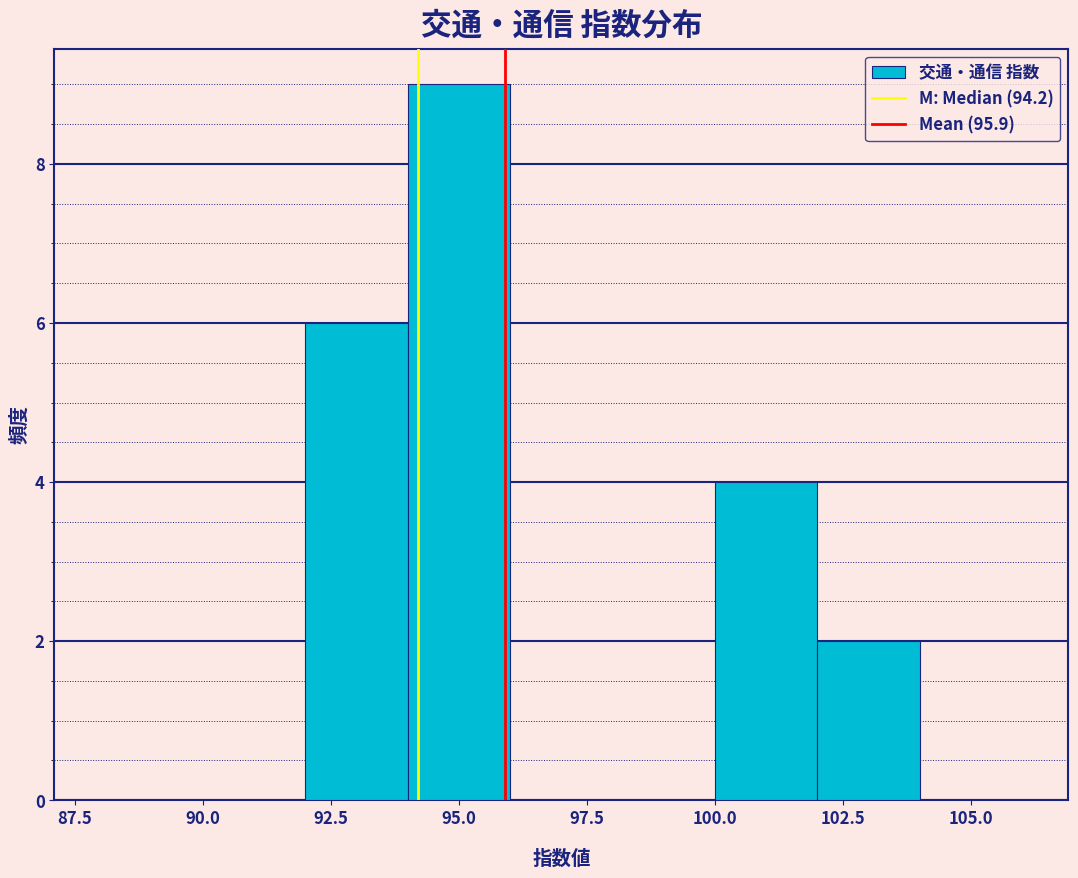

Which range on the x-axis has the tallest bar?

94 to 96